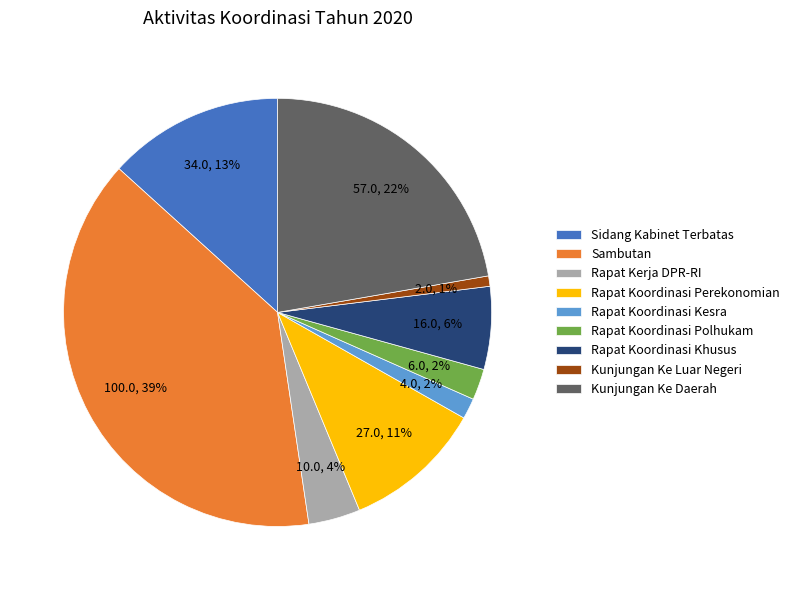

True or false: Rapat Koordinasi Perekonomian accounts for 1% of the total.

False